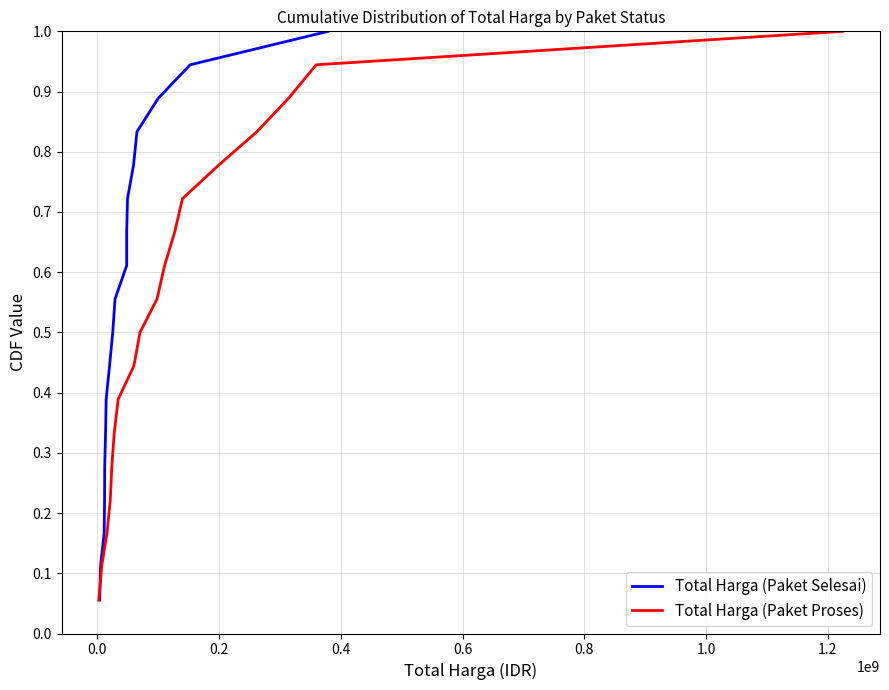

True or false: Total Harga (Paket Selesai) has more than 1 interior local peaks.

False